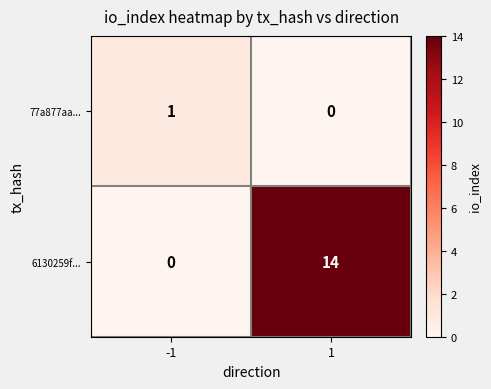

How many data points does each series have?

2